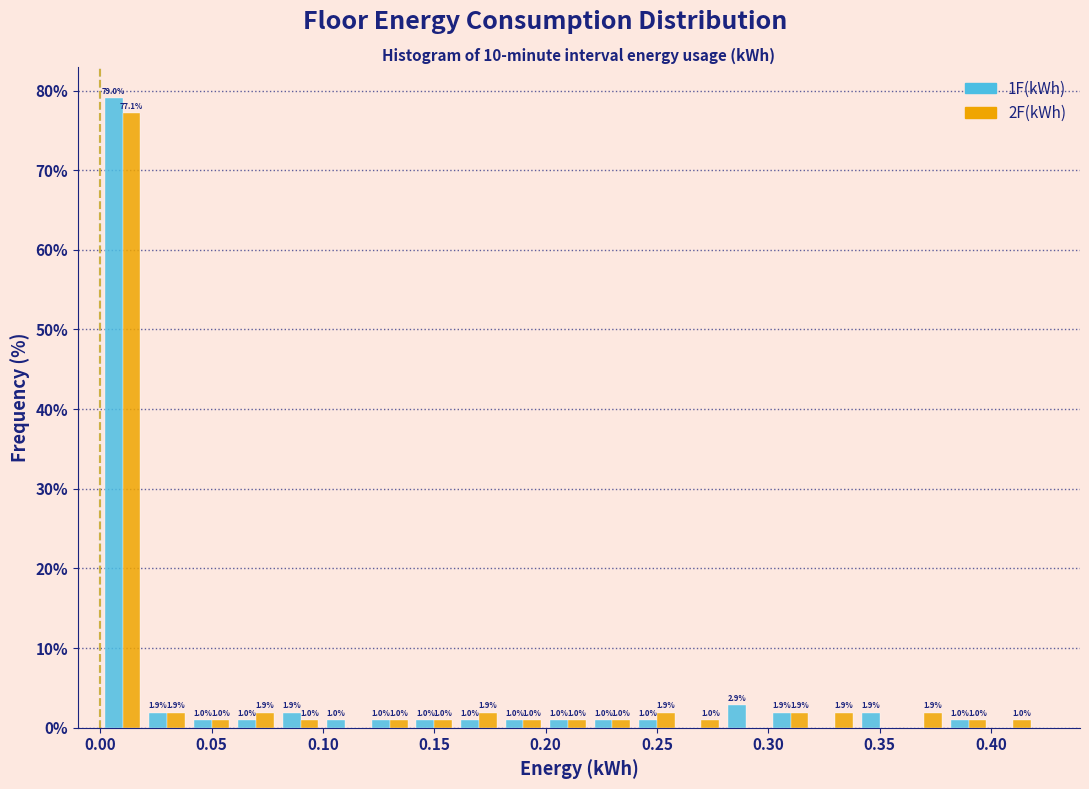

In the 2F(kWh) series, which range on the x-axis has the tallest bar?

0.00 to 0.02